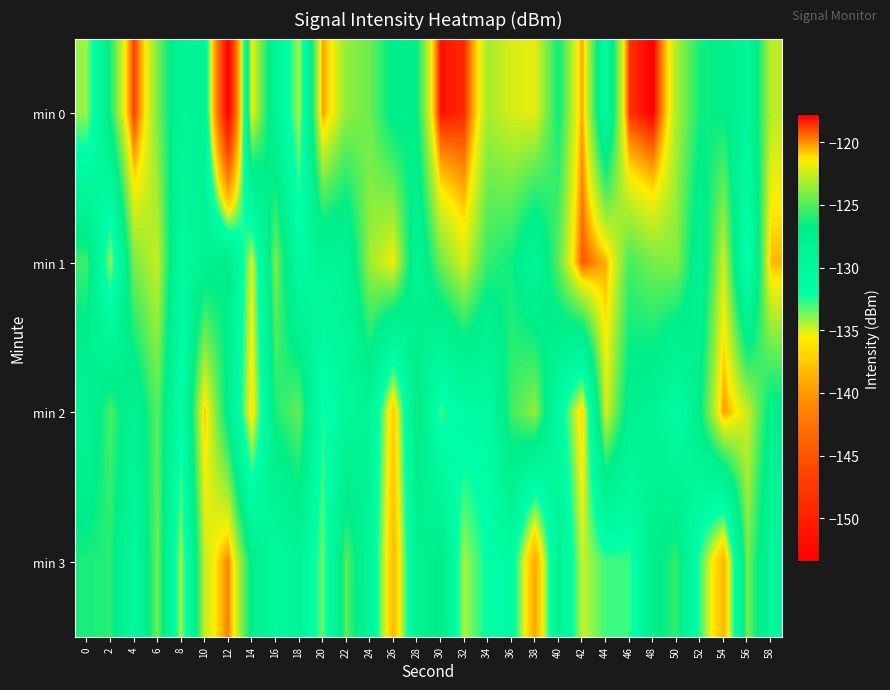

What is the spread (max minus min) of values at 16?

6.3